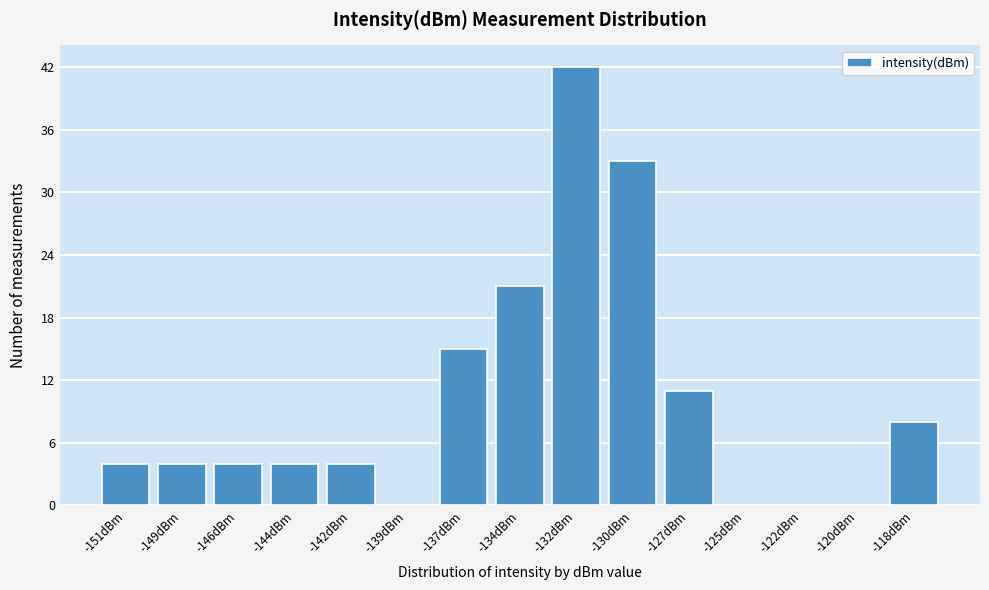

Reading left to right, extract all data points from this chart.

-151dBm=4	-149dBm=4	-146dBm=4	-144dBm=4	-142dBm=4	-139dBm=0	-137dBm=15	-134dBm=21	-132dBm=42	-130dBm=33	-127dBm=11	-125dBm=0	-122dBm=0	-120dBm=0	-118dBm=8